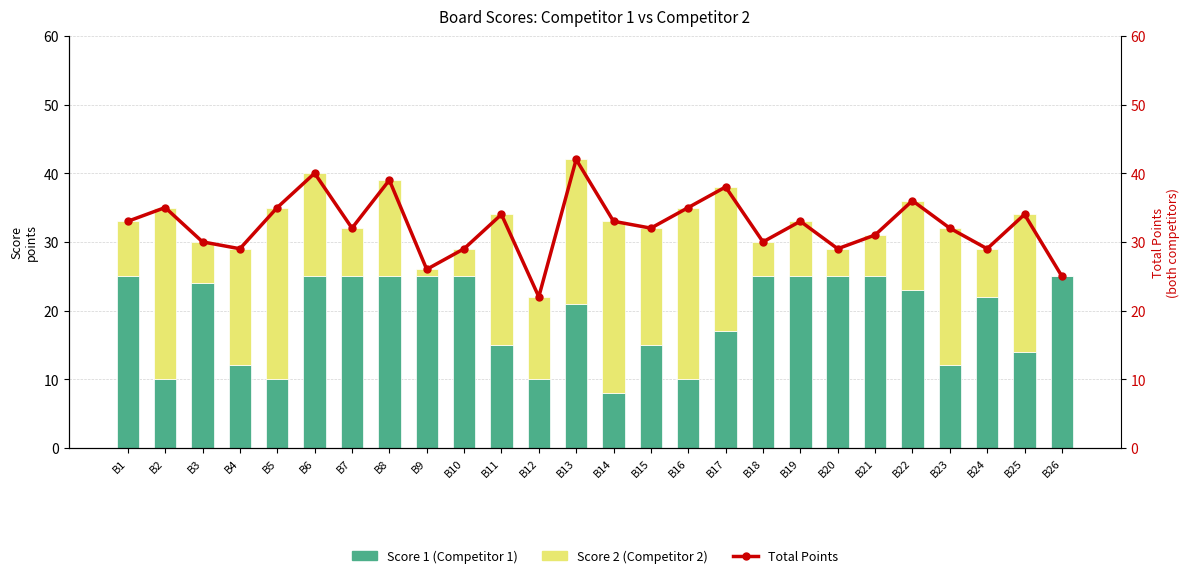

What is the difference between the Score 1 (Competitor 1) values at B8 and B25?

11